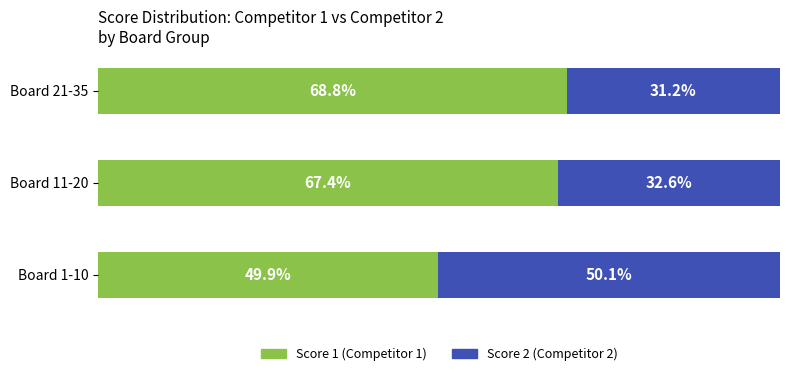

At which label does Score 1 (Competitor 1) reach its peak?

Board 21-35